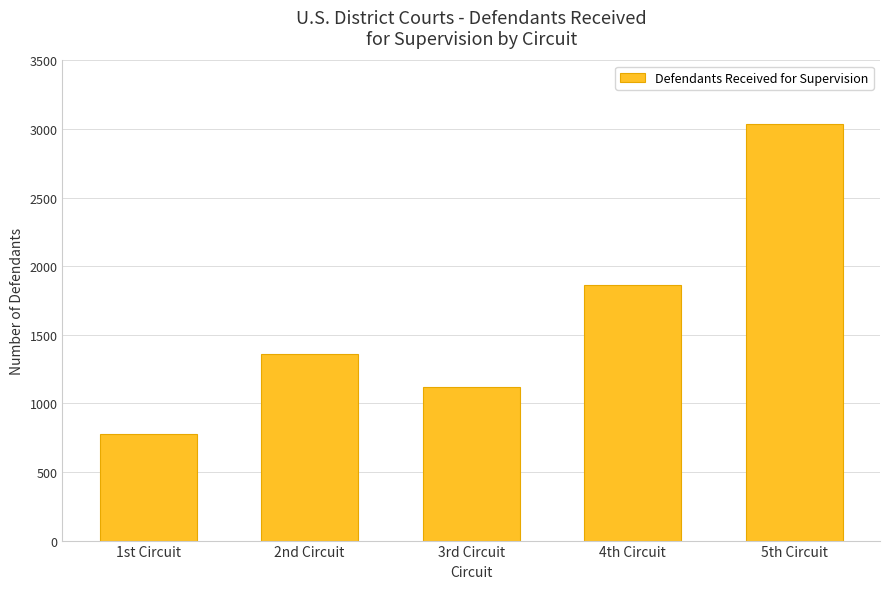

What is the ratio of the value at 1st Circuit to the value at 5th Circuit?

0.3